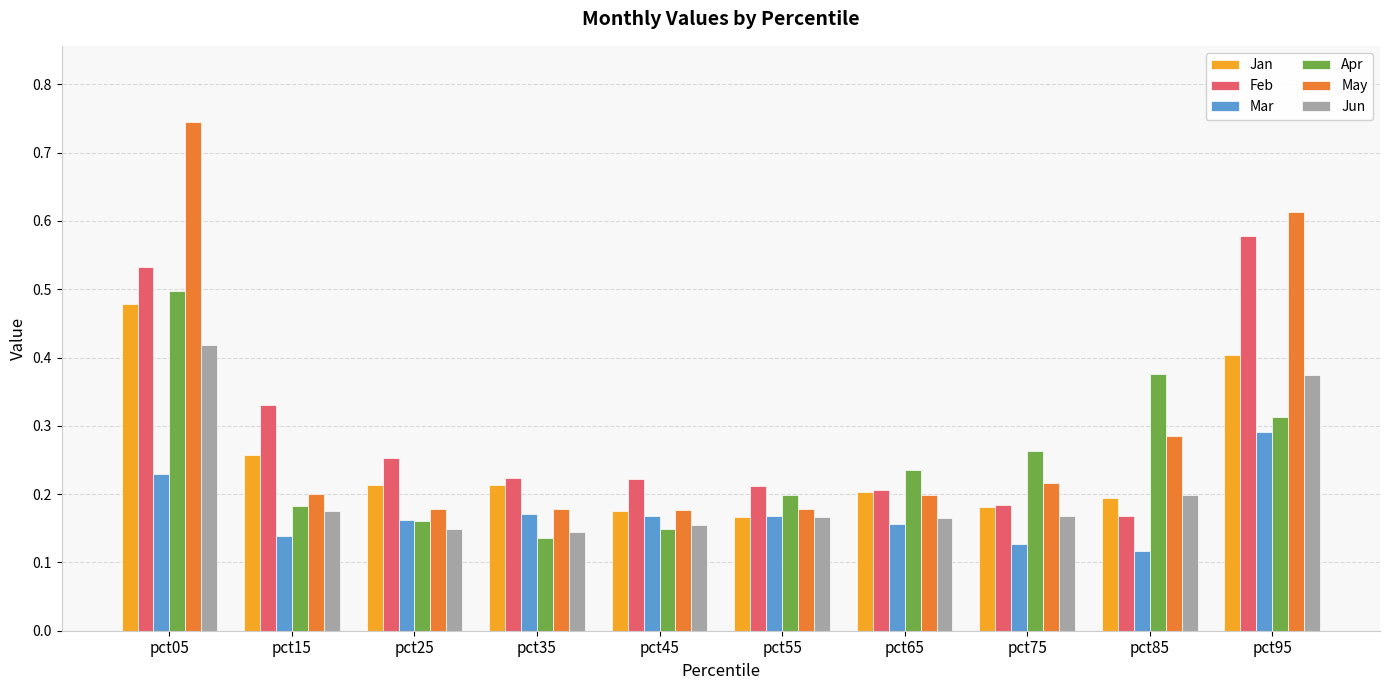

Is it true that Feb equals 0.1 at pct45?

False